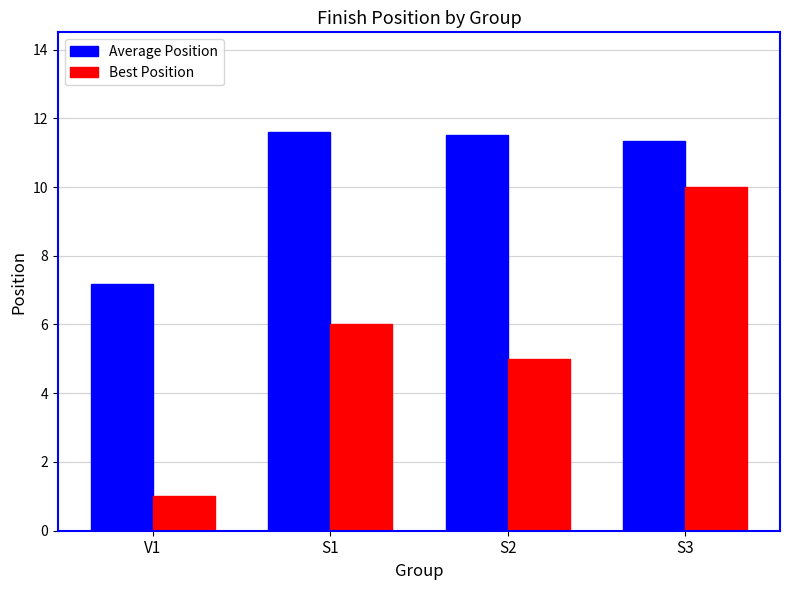

How many series are shown in this chart?

2